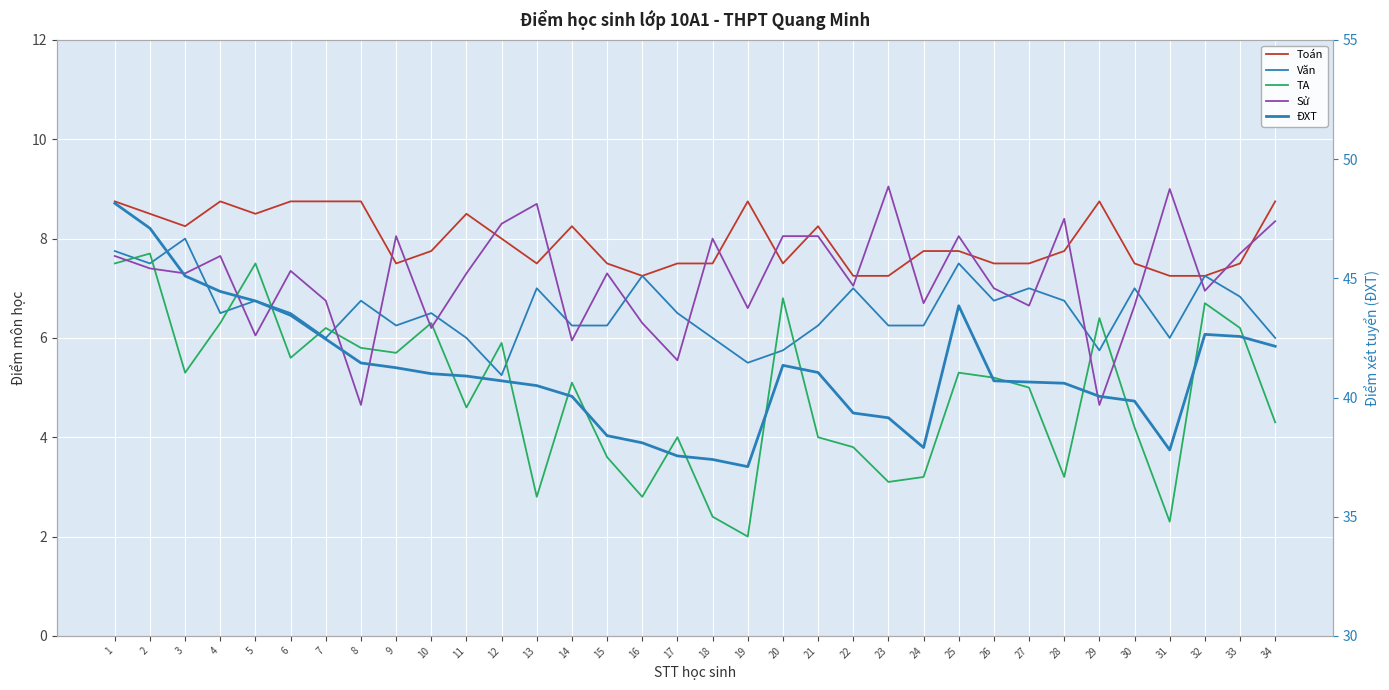

Between 16 and 12, which is larger?

12